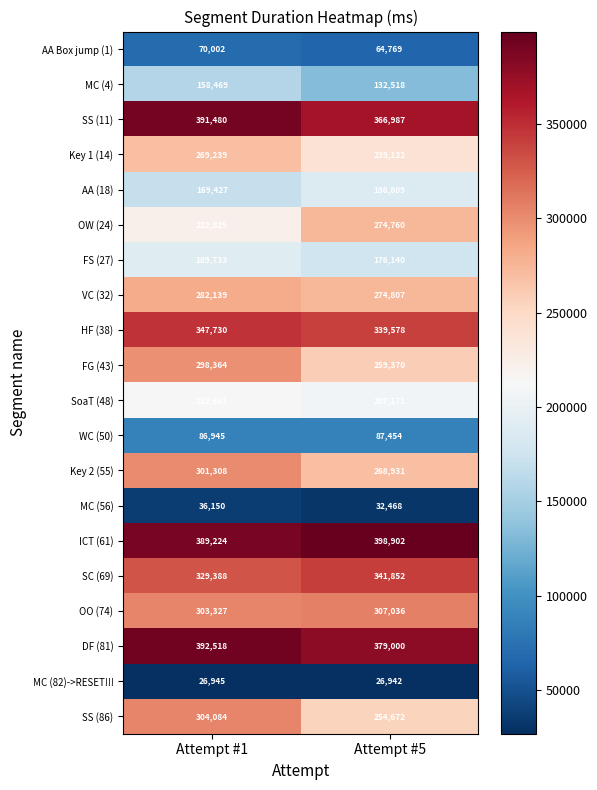

What is the maximum value shown in the chart?

398902